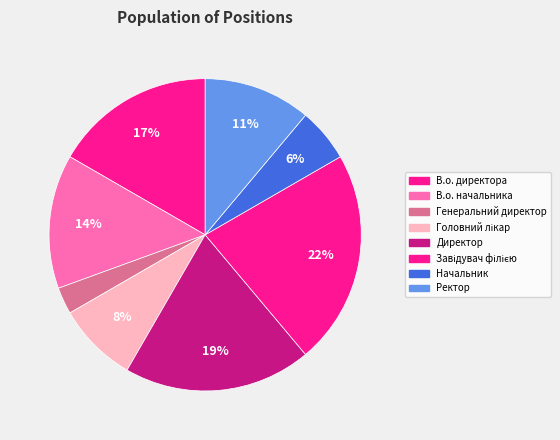

What is the total percentage of Директор and Генеральний директор?

22.2%